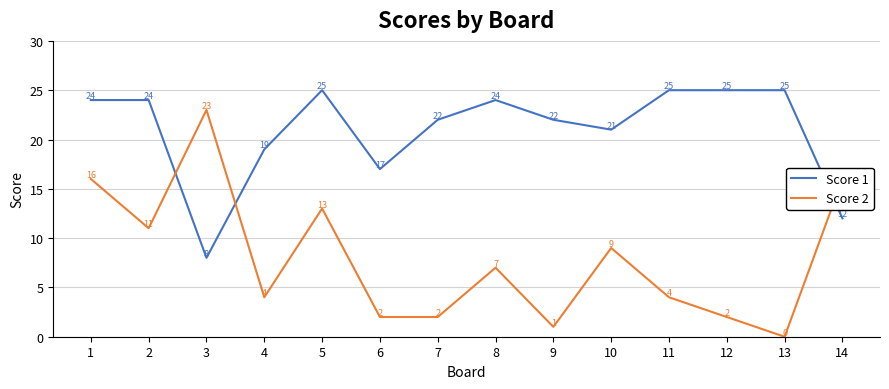

At which label does Score 2 reach its peak?

3